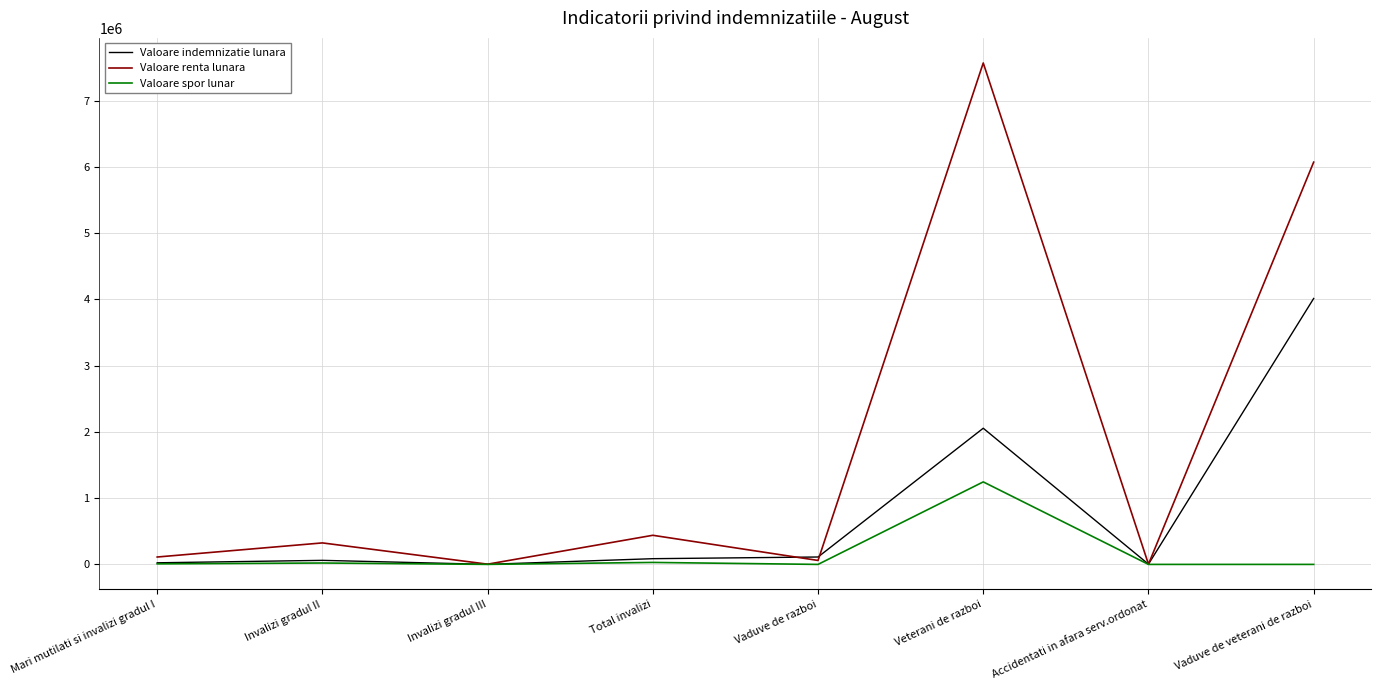

The value of Valoare spor lunar at Invalizi gradul II is 21075. True or false?

True